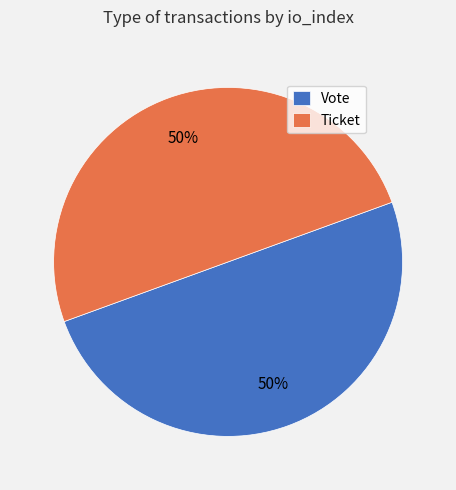

To the nearest percent, what portion does Ticket represent?

50%